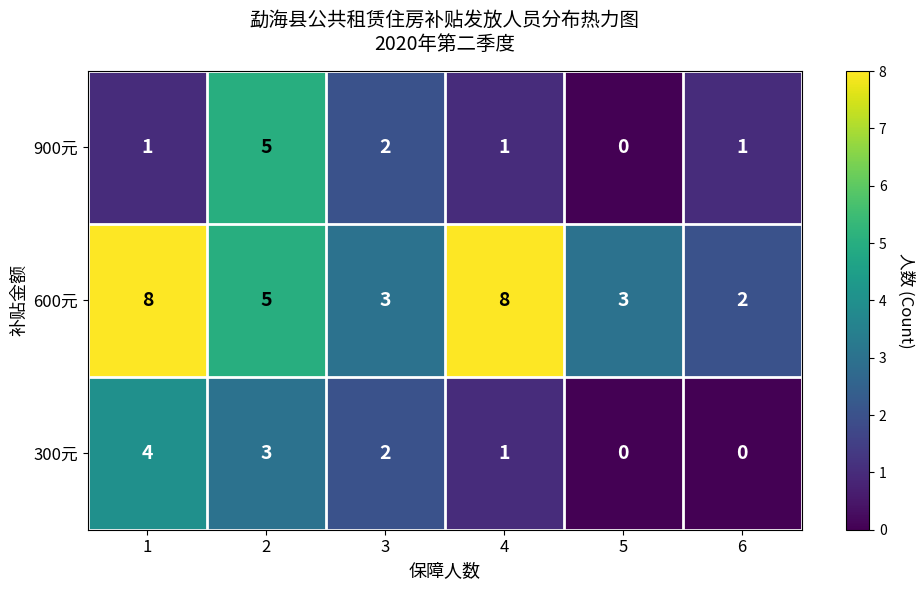

Which series has the largest total across all categories?

600元